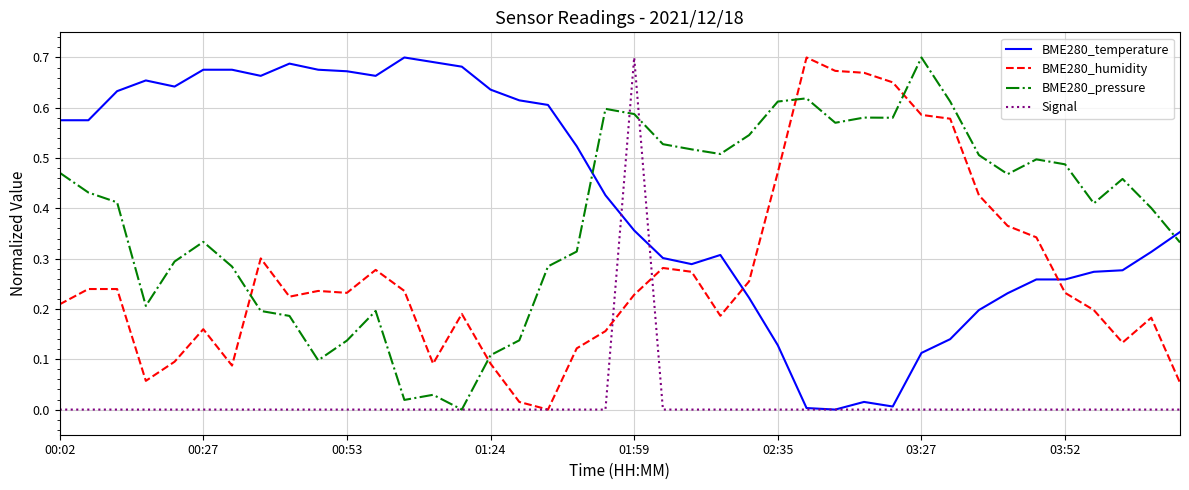

How many lines are shown in the chart?

4